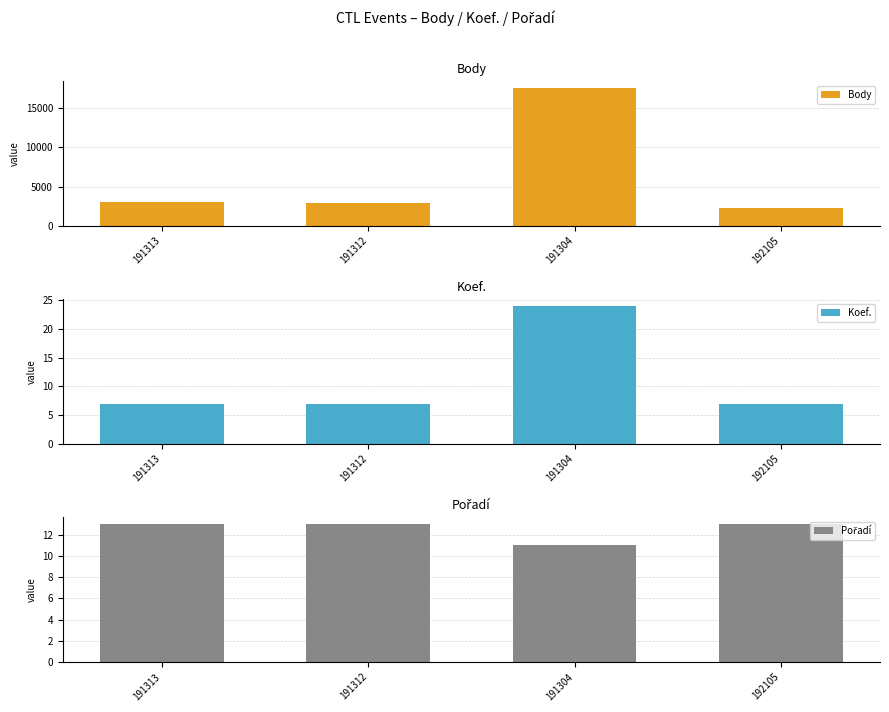

True or false: Koef. has a value of 7 at 192105.

True